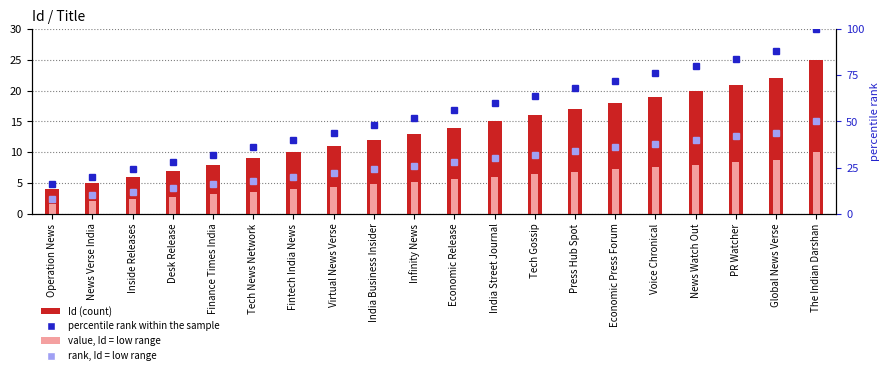

At which label does percentile rank reach its minimum?

Operation News